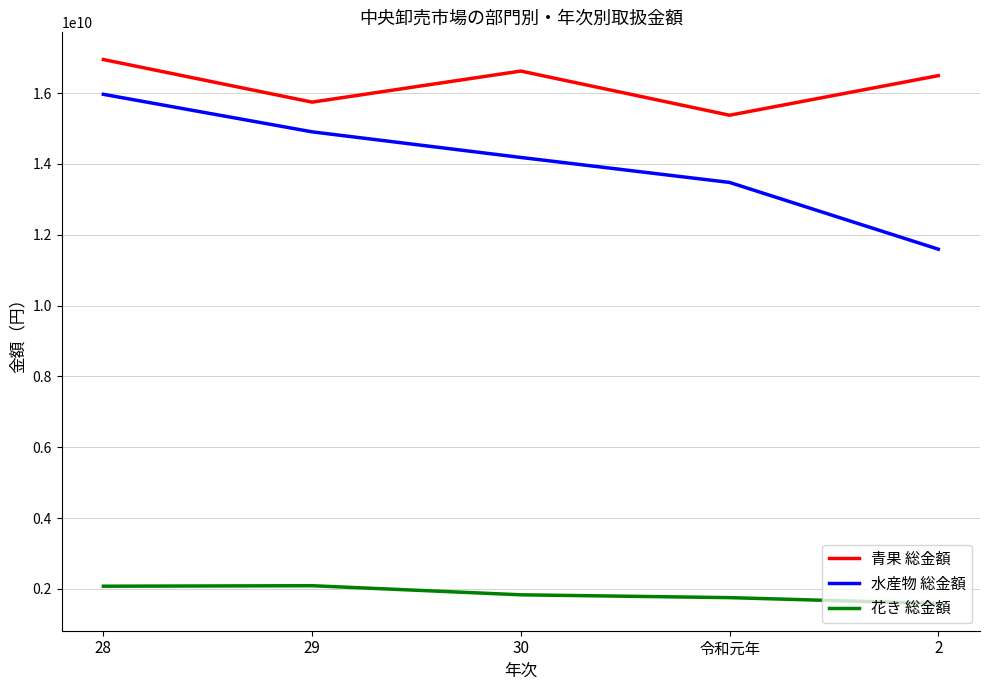

At which category is the sum across all series the highest?

28